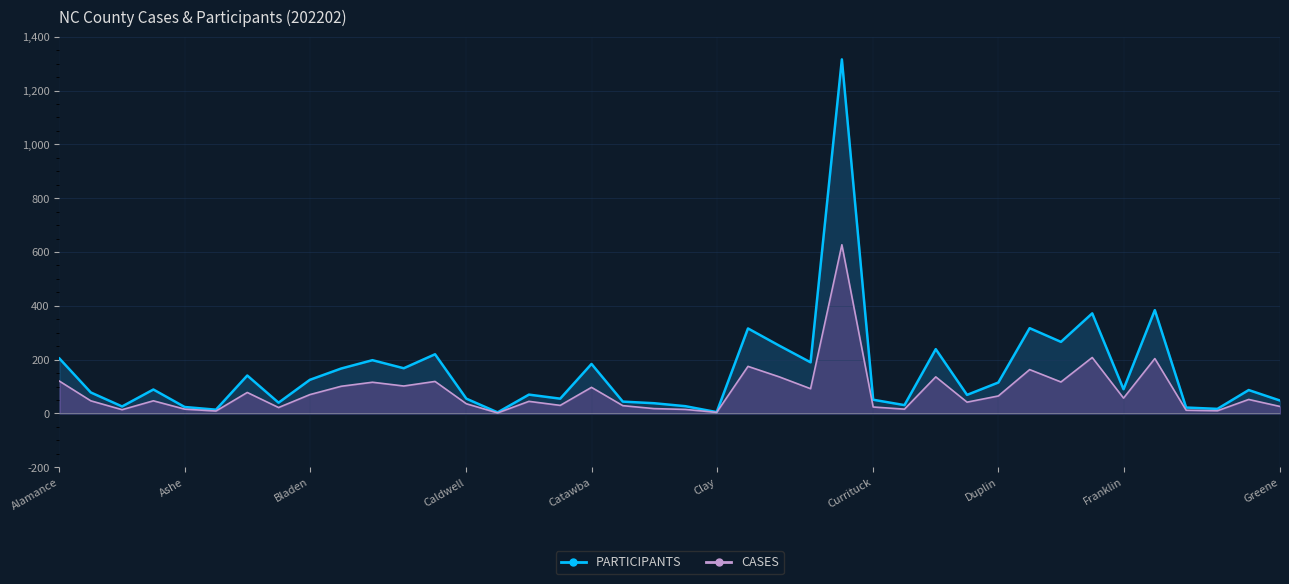

How many data points in PARTICIPANTS line are above 89?

19